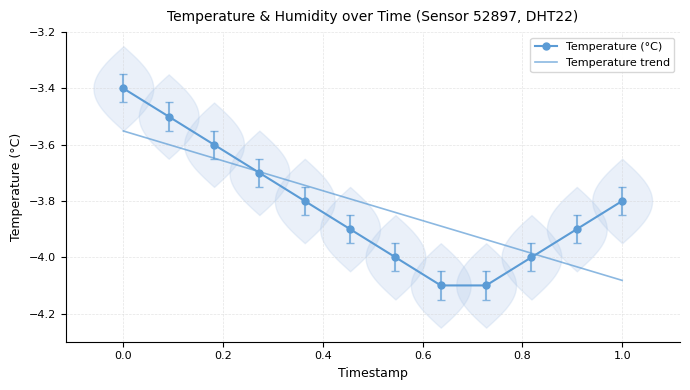

The value at 00:18 is -5.0. True or false?

False